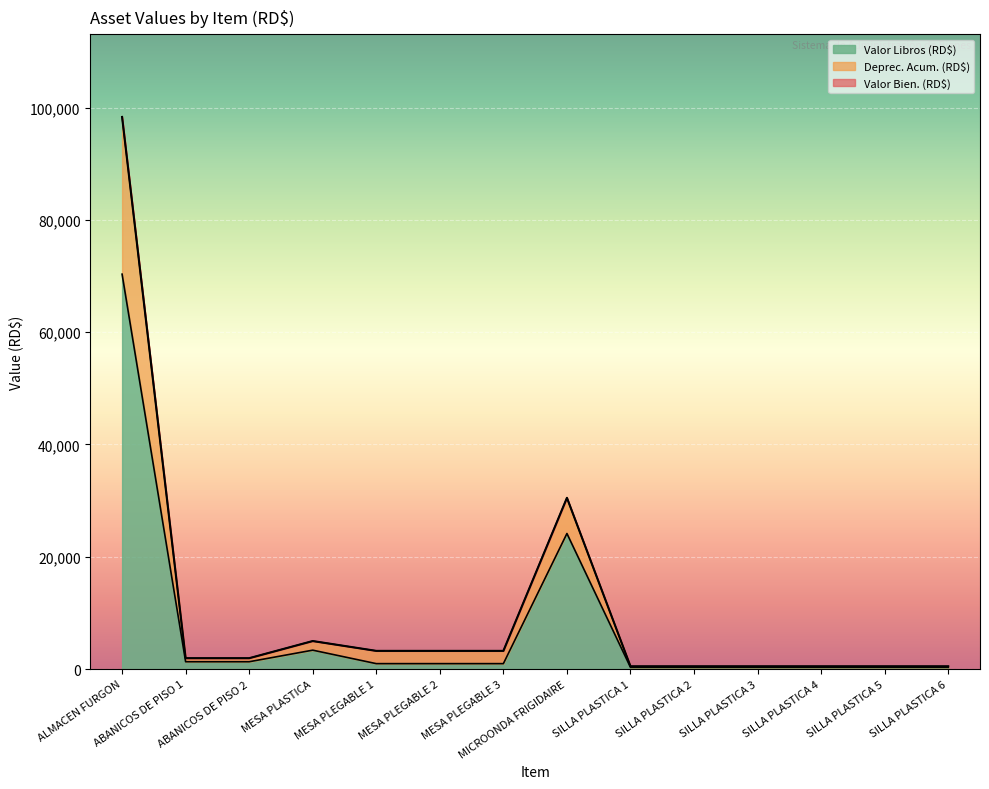

The value of Deprec. Acum. (RD$) at SILLA PLASTICA 3 is 499.0. True or false?

True